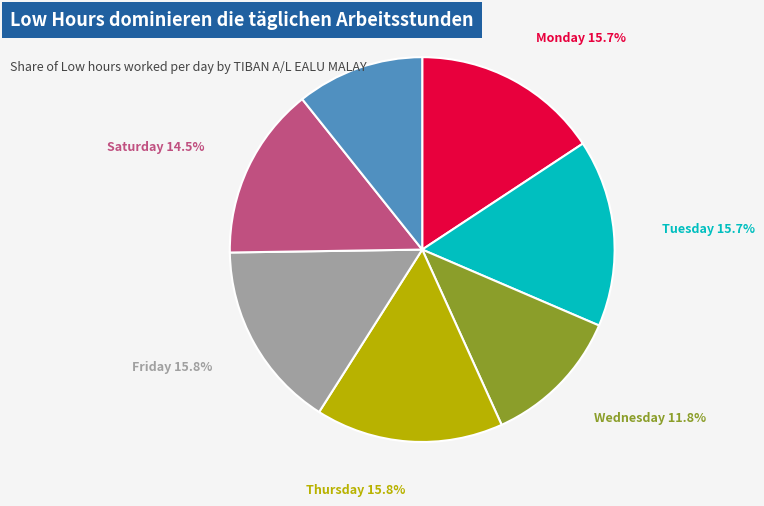

Is there any slice that represents more than half of the pie?

No